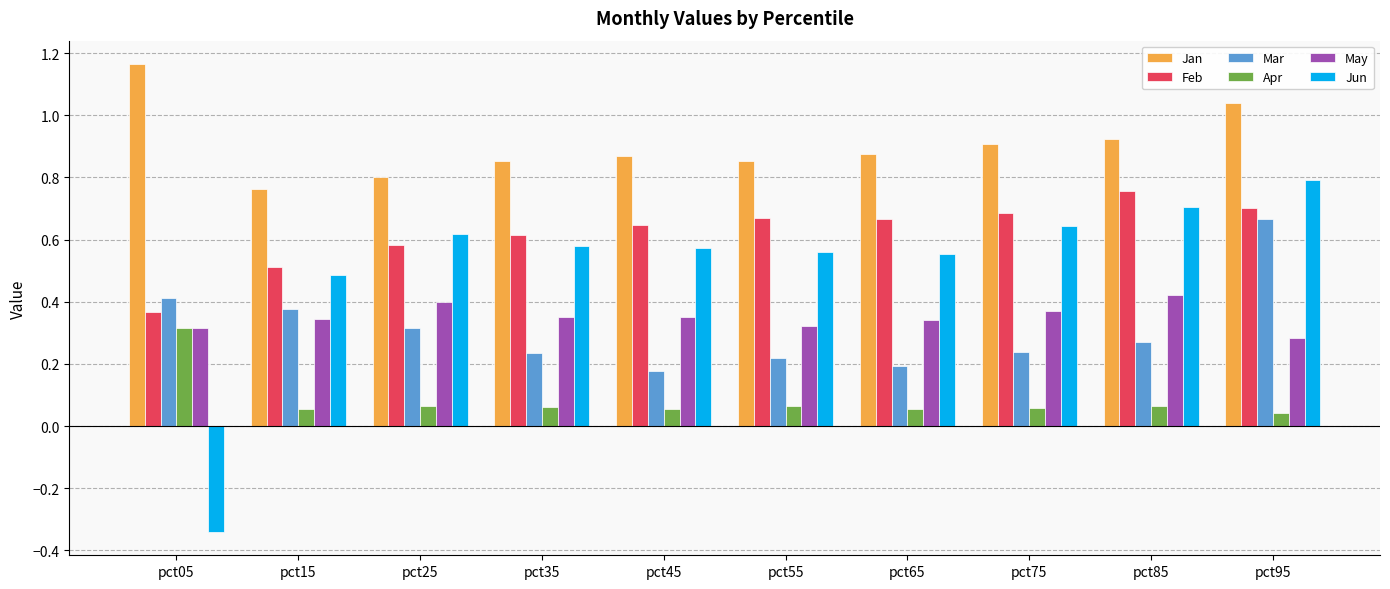

How many Apr values are between 0 and 1?

10